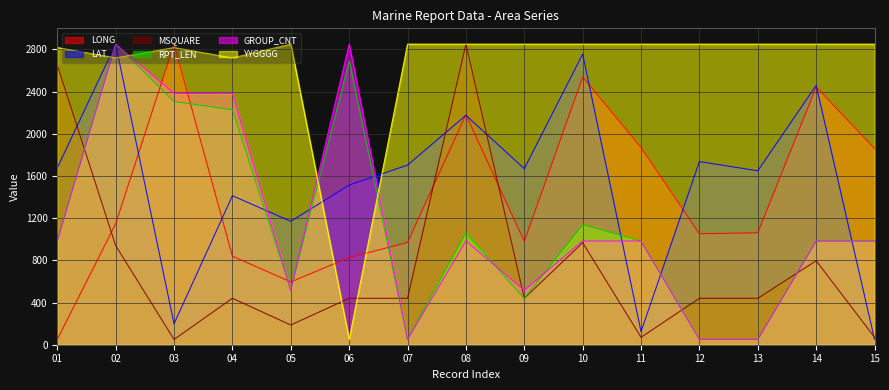

At which label is LONG closest to 1450?

02